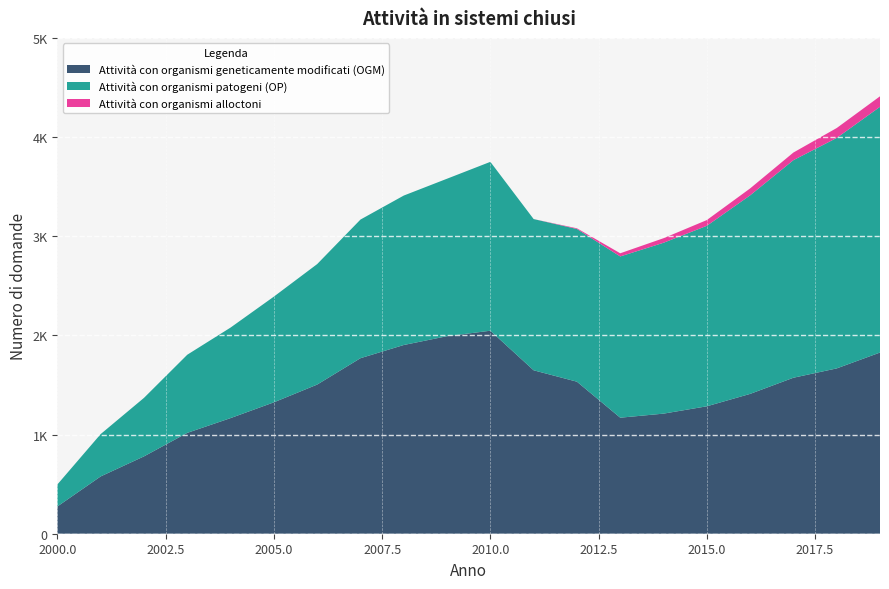

Reading left to right, transcribe all the data shown in this chart.

Attività con organismi geneticamente modificati (OGM): 2000=275	2001=578	2002=780	2003=1017	2004=1166	2005=1325	2006=1504	2007=1770	2008=1903	2009=1992	2010=2047	2011=1648	2012=1533	2013=1170	2014=1211	2015=1285	2016=1410	2017=1573	2018=1667	2019=1827
Attività con organismi patogeni (OP): 2000=222	2001=427	2002=590	2003=788	2004=913	2005=1066	2006=1215	2007=1398	2008=1507	2009=1588	2010=1703	2011=1525	2012=1540	2013=1626	2014=1723	2015=1820	2016=2002	2017=2194	2018=2324	2019=2478
Attività con organismi alloctoni: 2000=0	2001=0	2002=0	2003=0	2004=0	2005=0	2006=0	2007=0	2008=0	2009=0	2010=0	2011=0	2012=7	2013=32	2014=46	2015=58	2016=70	2017=77	2018=100	2019=106